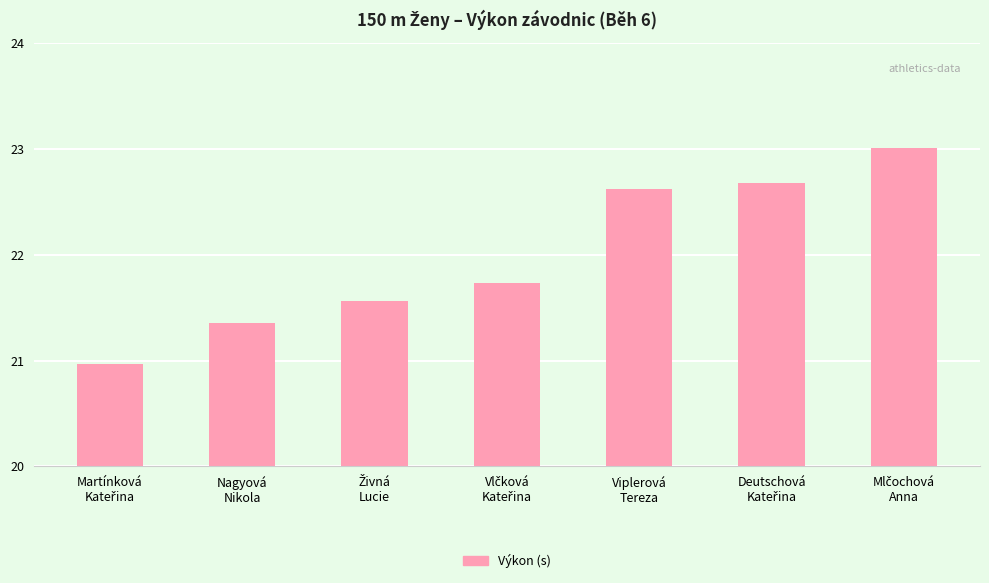

What is the difference between the maximum and minimum values?

2.0